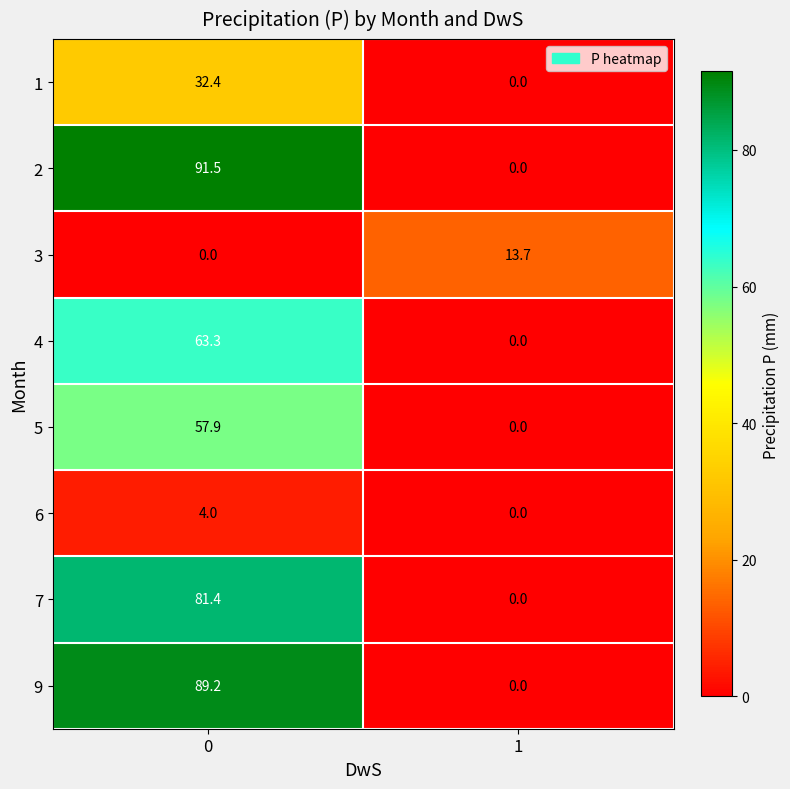

Rank the series by their maximum value, from highest to lowest.

2, 9, 7, 4, 5, 1, 3, 6